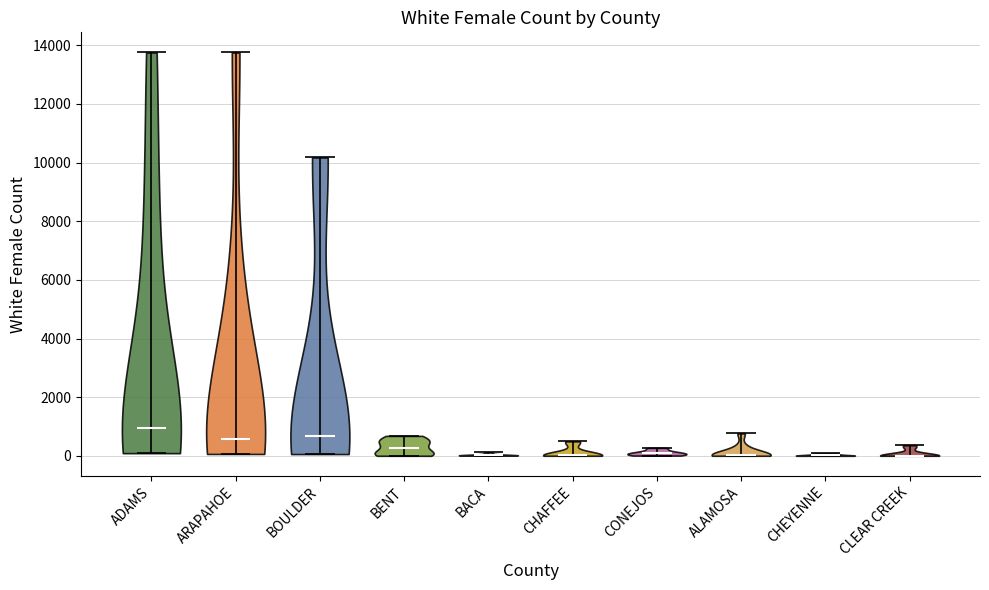

Reading left to right, read every violin against the y-axis: where its median line is, and the lowest and highest points it reaches. The values are not printed on the chart, so give them approximately, as read against the axis.

ADAMS: median line 1000, lowest point 0, highest point 13800
ARAPAHOE: median line 600, lowest point 0, highest point 13800
BOULDER: median line 600, lowest point 0, highest point 10200
BENT: median line 200, lowest point 0, highest point 600
BACA: median line 0, lowest point 0, highest point 200
CHAFFEE: median line 0, lowest point 0, highest point 400
CONEJOS: median line 0, lowest point 0, highest point 200
ALAMOSA: median line 0, lowest point 0, highest point 800
CHEYENNE: median line 0, lowest point 0, highest point 0
CLEAR CREEK: median line 0, lowest point 0, highest point 400